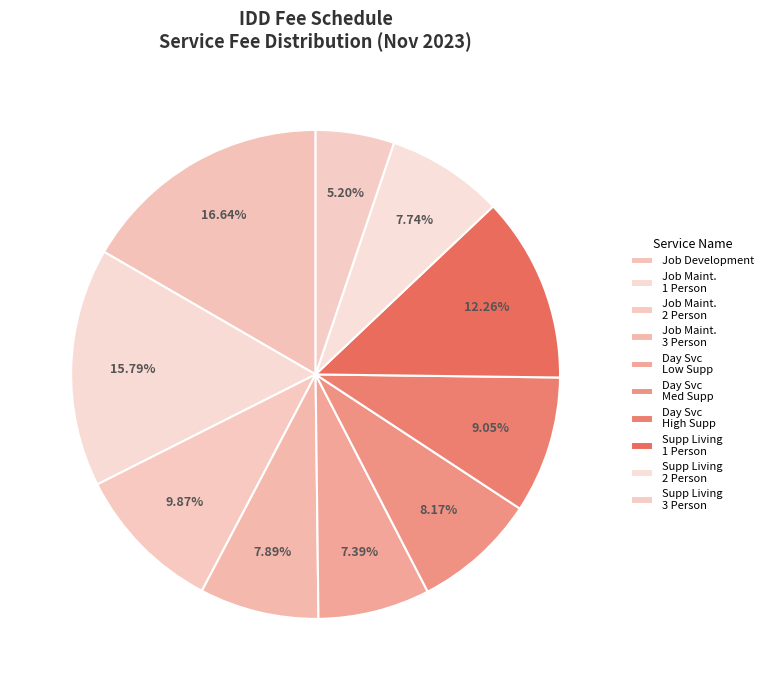

Rank the categories by value from lowest to highest.

Supported Living - 3 Person, Day Services - Adult, Low Support, Supported Living - 2 Person, Job Maintenance - 3 Person, Day Services - Adult, Medium Support, Day Services - Adult, High Support, Job Maintenance - 2 Person, Supported Living - 1 person, Job Maintenance - 1 Person, Job Development